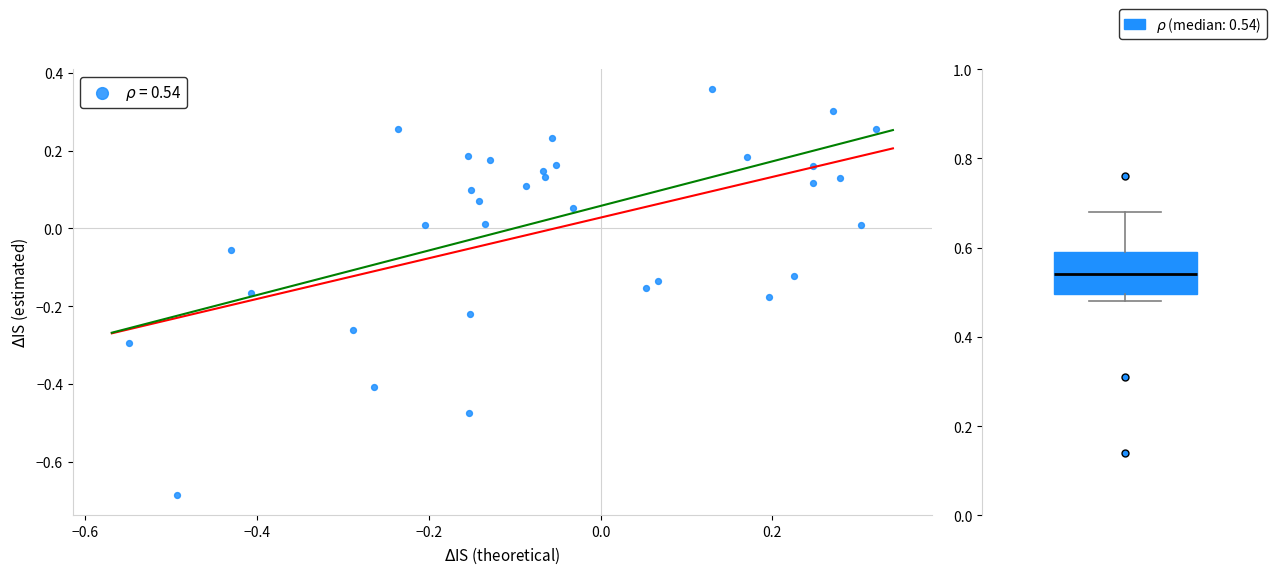

What is the range of X values (max minus min)?

0.9